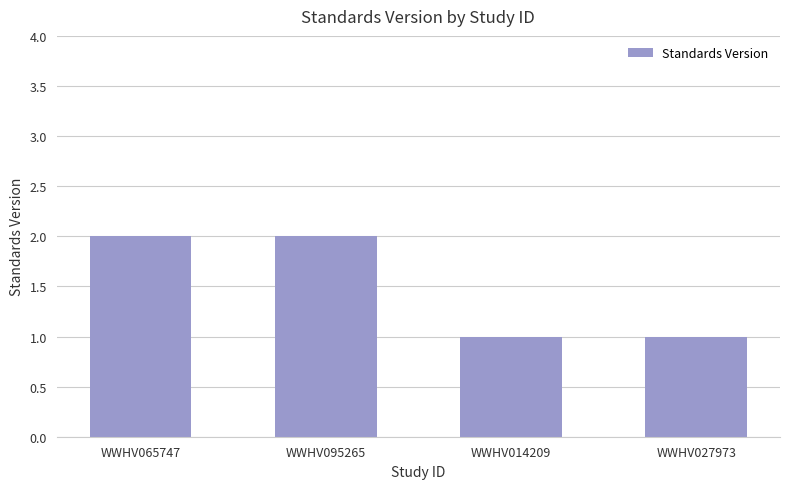

What is the maximum value shown in the chart?

2